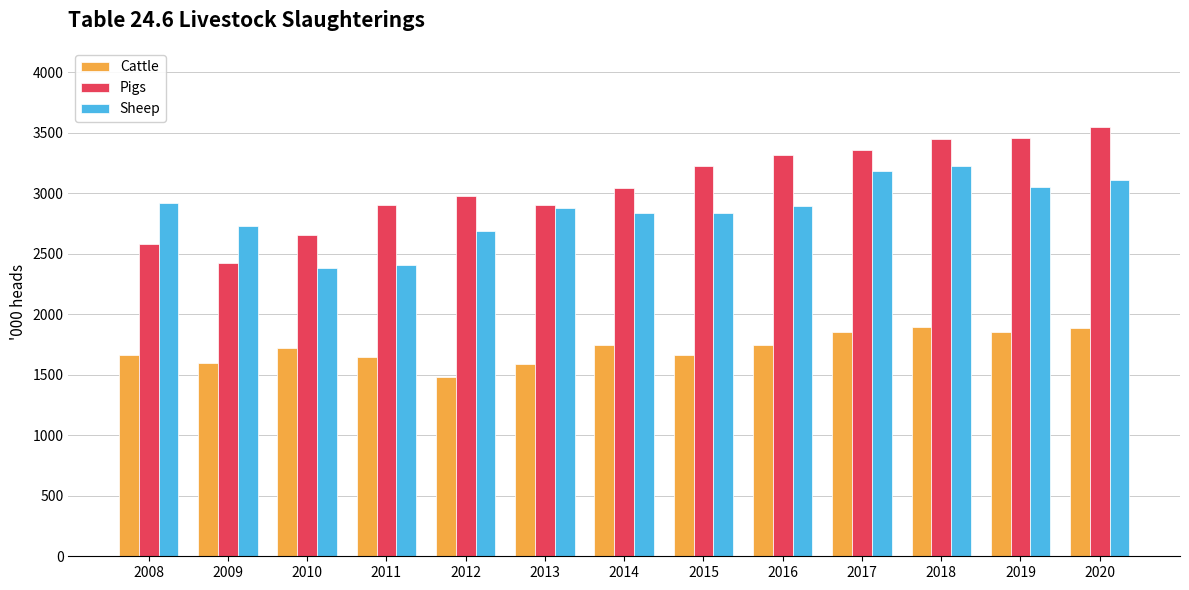

How many values in the Cattle series exceed 1716?

7